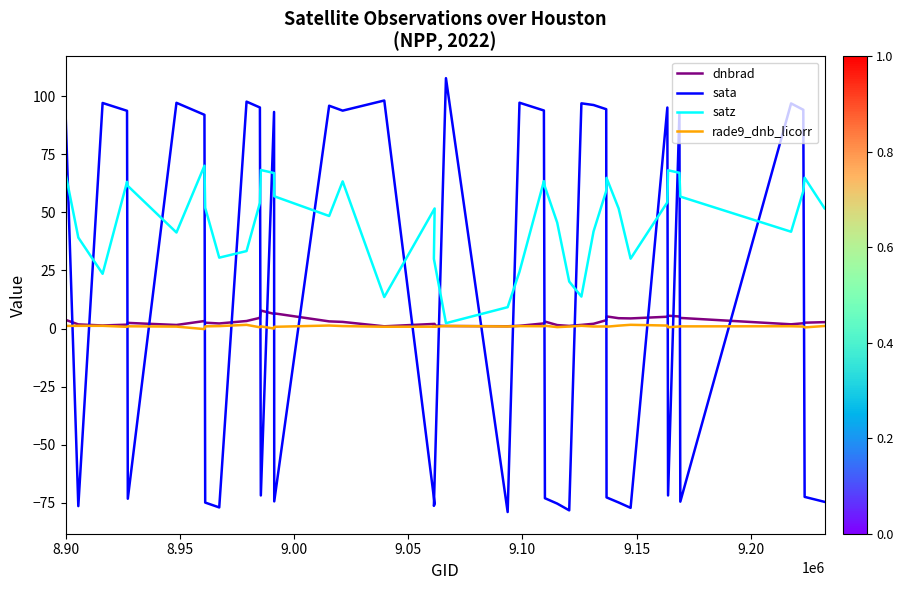

Which series has the largest total across all categories?

satz